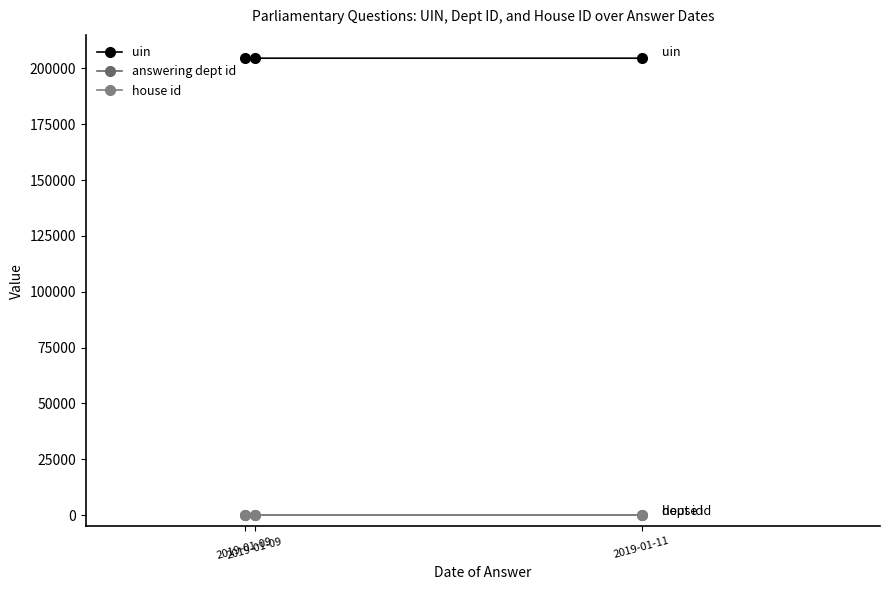

Is this an area chart (filled region under the line)?

No